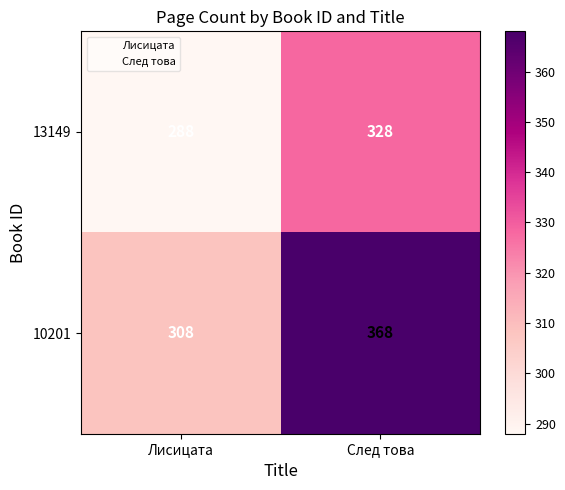

Rank the series by their average value, from highest to lowest.

10201, 13149